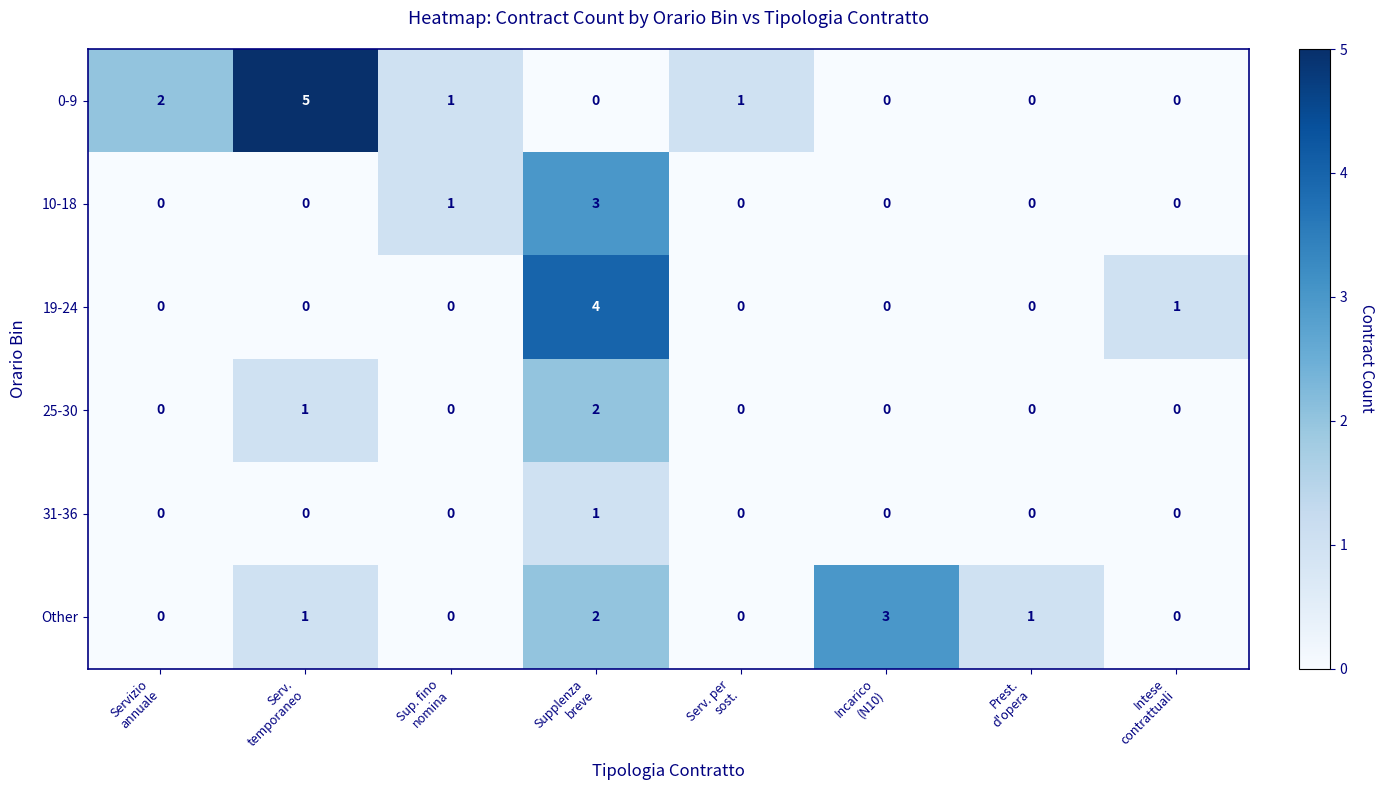

Which series has the largest range (max minus min)?

0-9